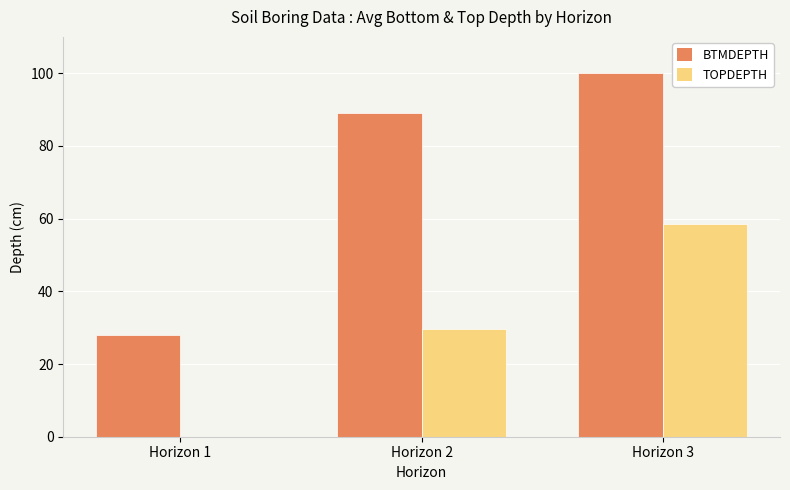

What is the sum of the BTMDEPTH values at Horizon 3 and Horizon 1?

128.1